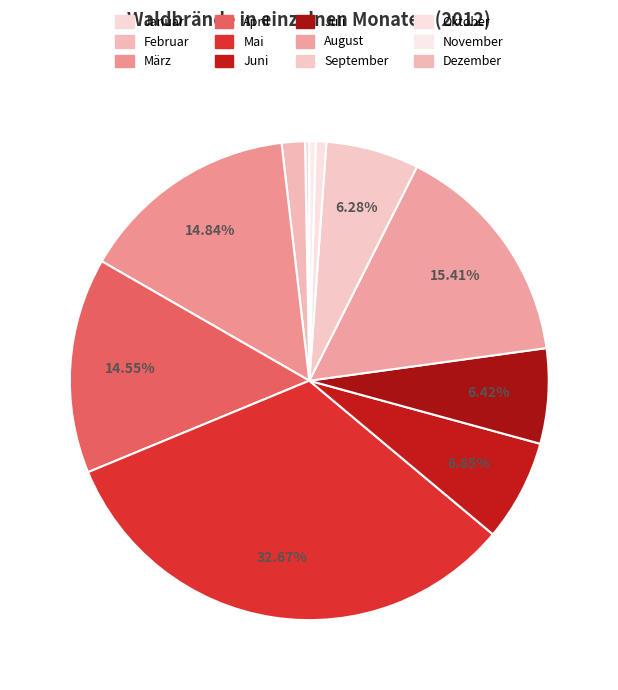

The September slice represents 6% of the pie. True or false?

True